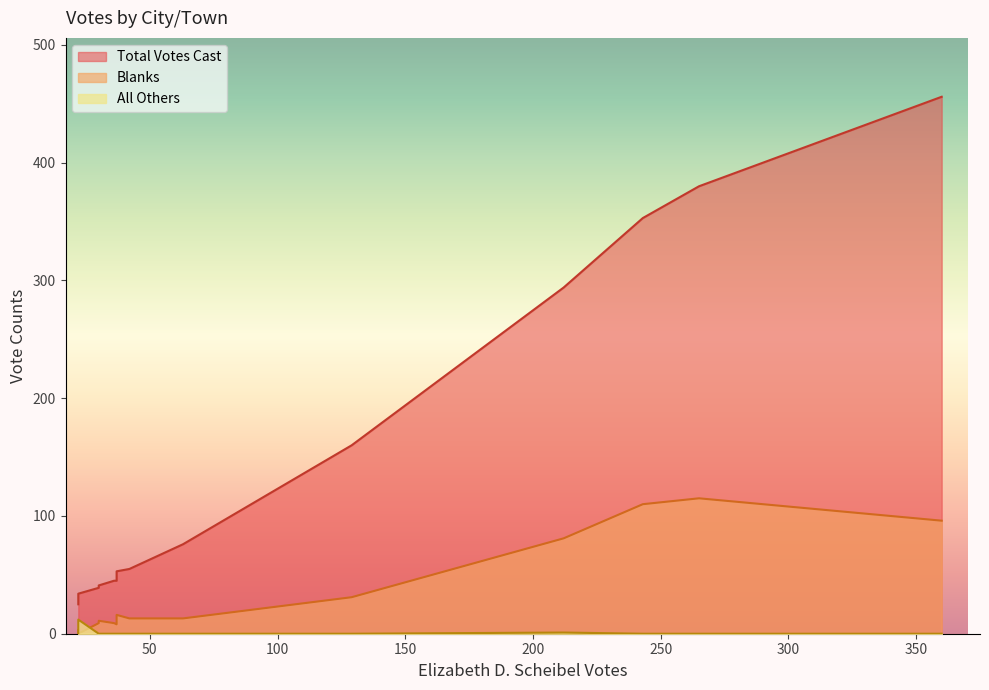

True or false: Blanks and All Others cross at least once.

True